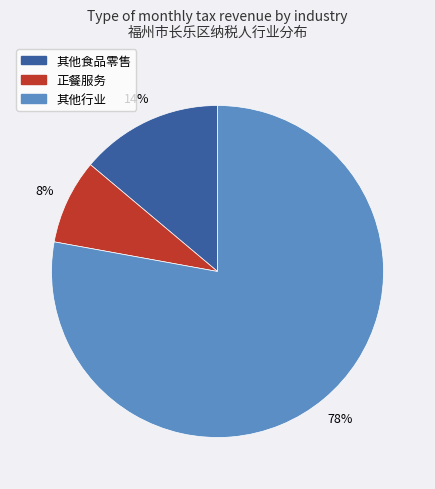

Is there any slice that represents more than half of the pie?

Yes